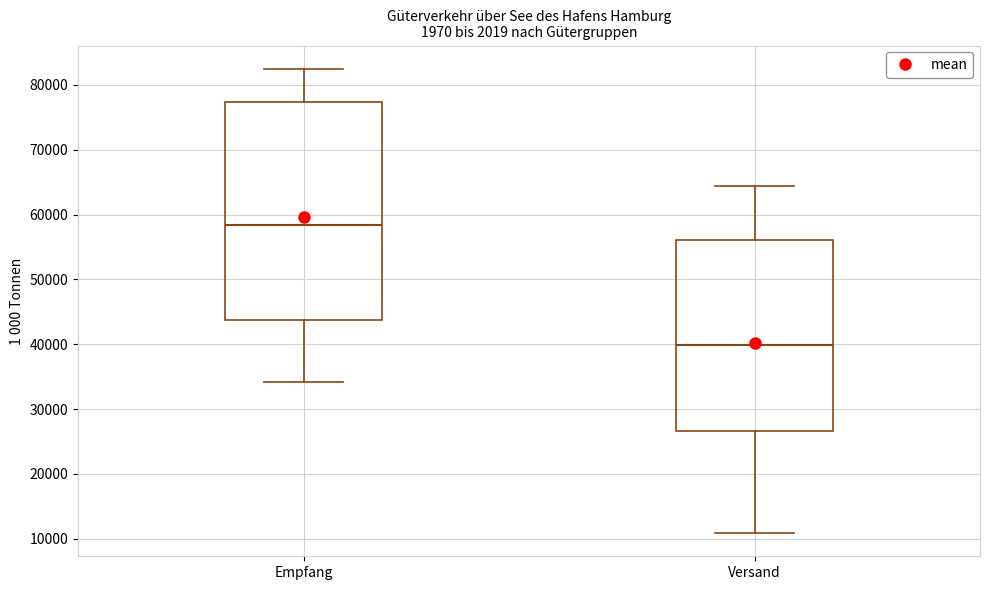

Where is the upper edge of the box for Empfang on the y-axis? The values are not printed on the chart, so give them approximately, as read against the axis.

77000